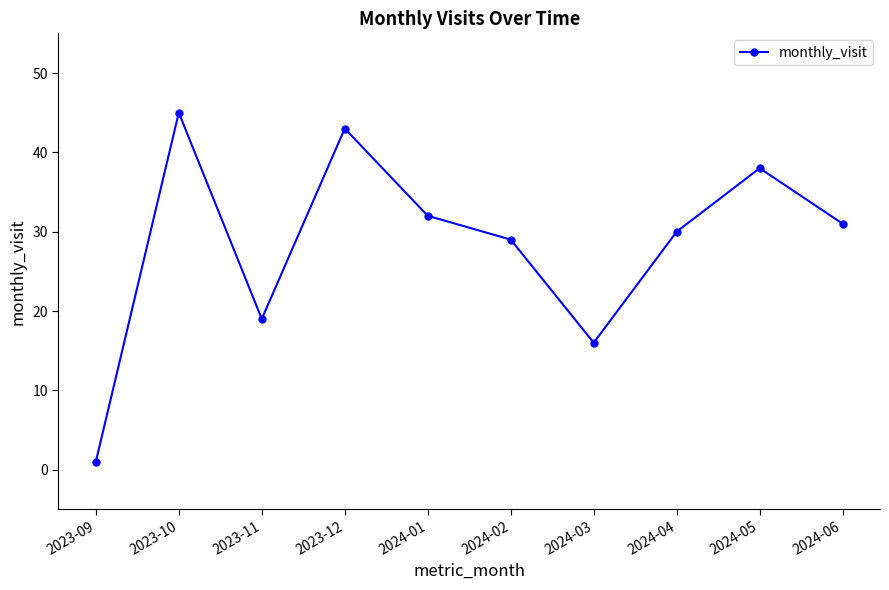

Which category has the highest value across all series?

2023-10